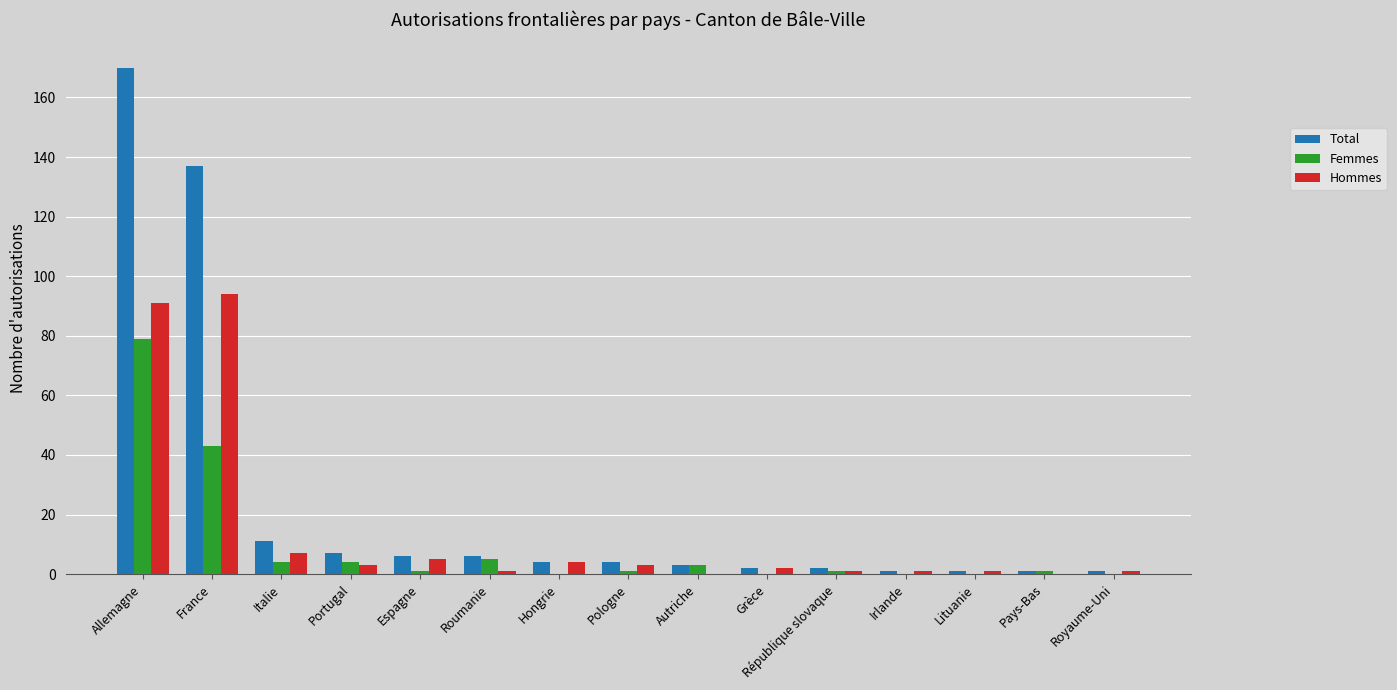

Between Allemagne and Roumanie, which series saw the biggest shift?

Total